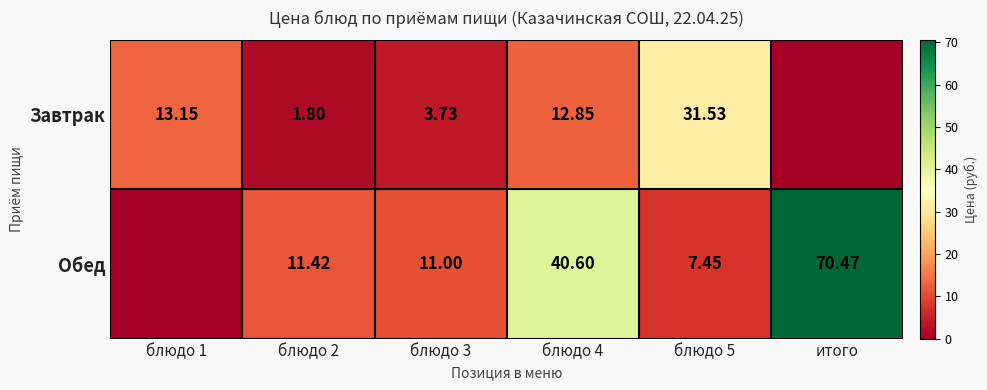

Between блюдо 2 and блюдо 5, which series saw the biggest shift?

Завтрак